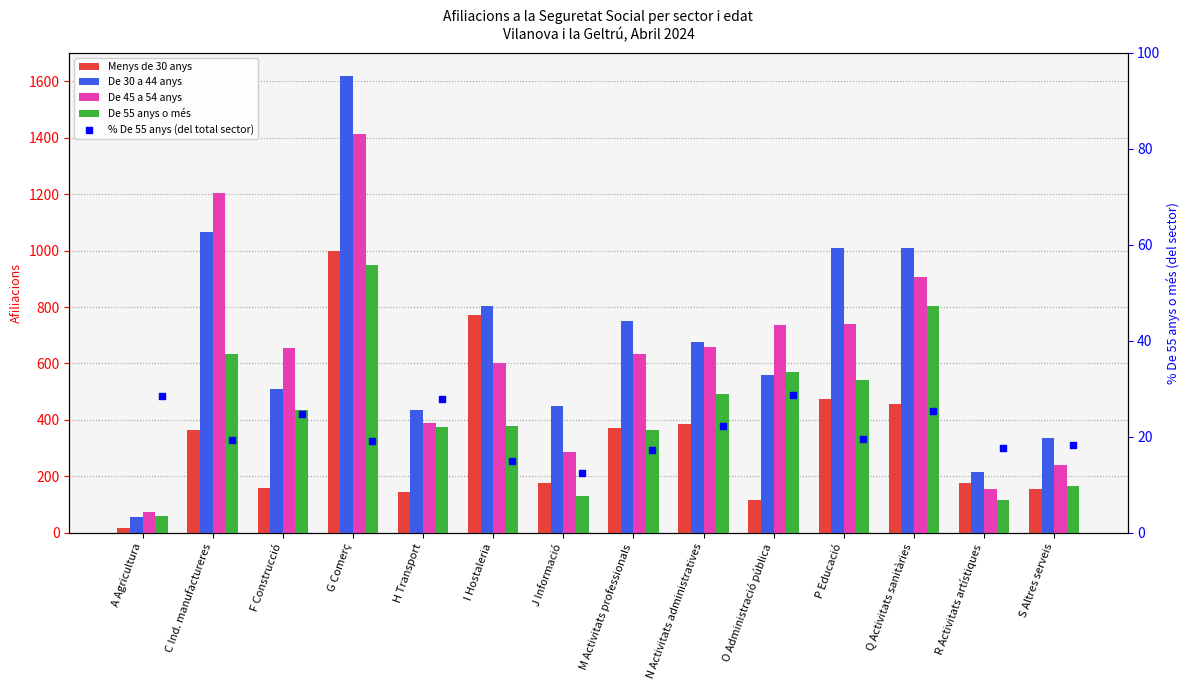

Is the value of De 30 a 44 anys at J Informació greater than the value of De 55 anys o més at S Altres serveis?

Yes